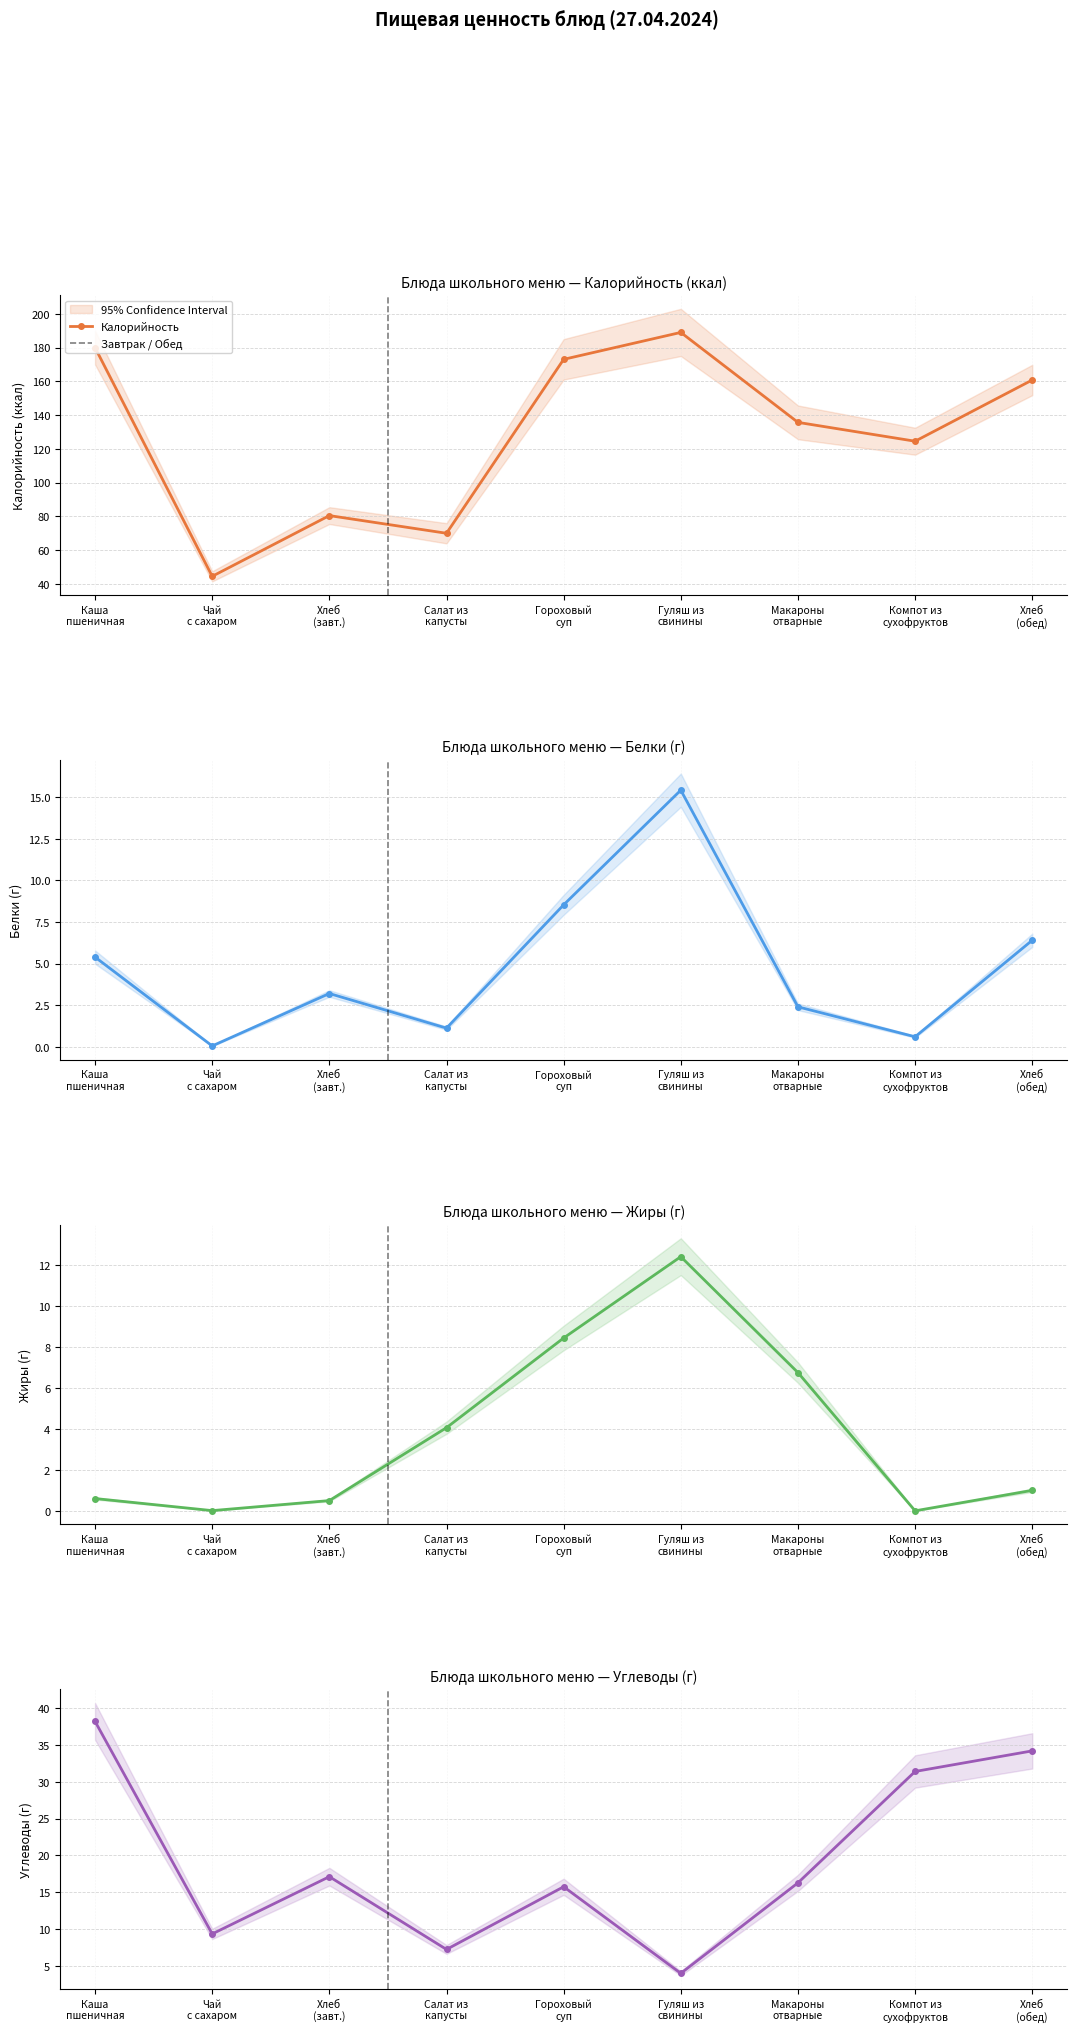

In Калорийность, how many points are lower than both neighbors (excluding endpoints)?

3